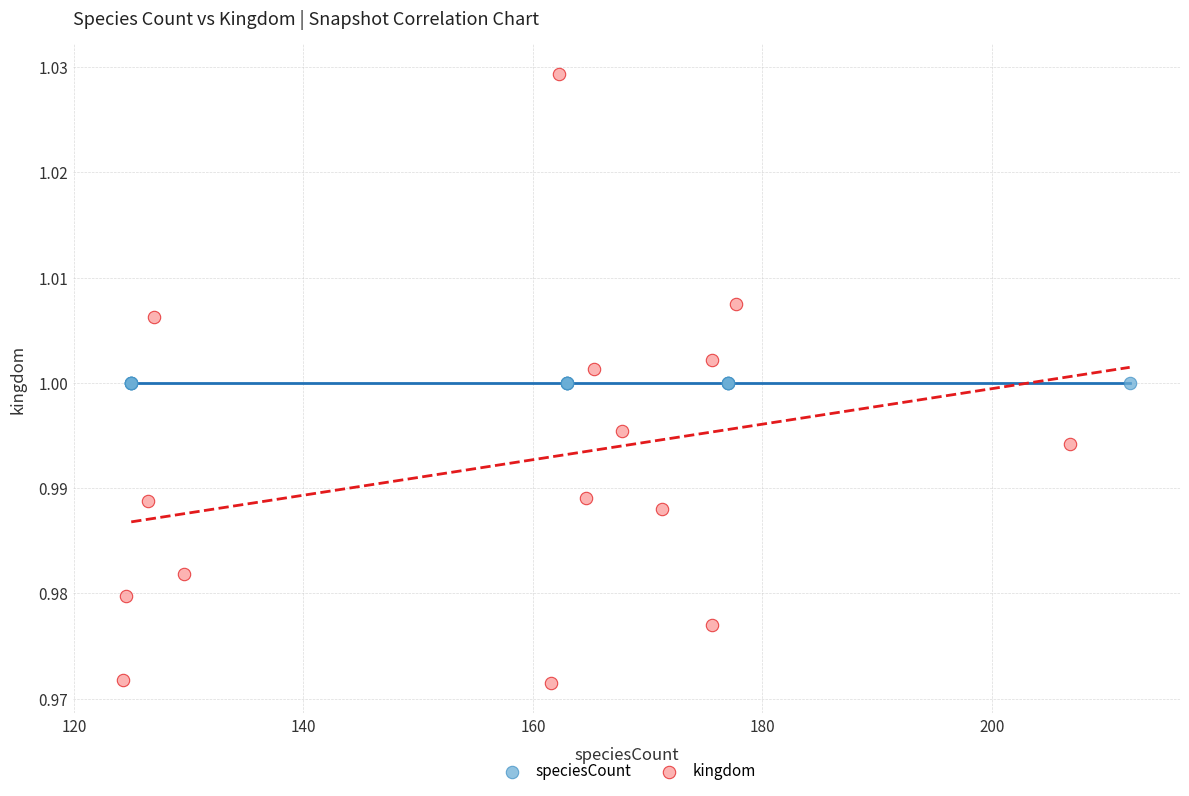

What are all the series names shown in the legend?

speciesCount, kingdom